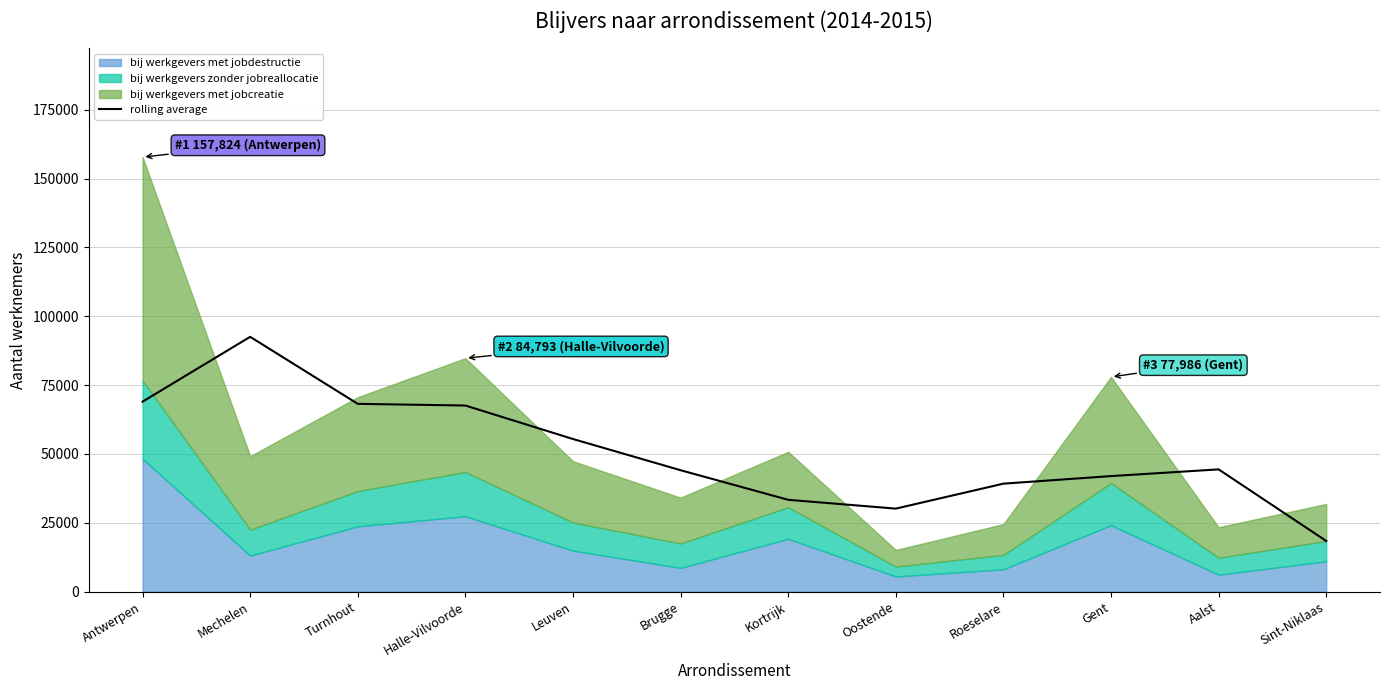

True or false: the data shows 68237.9 at Roeselare.

False